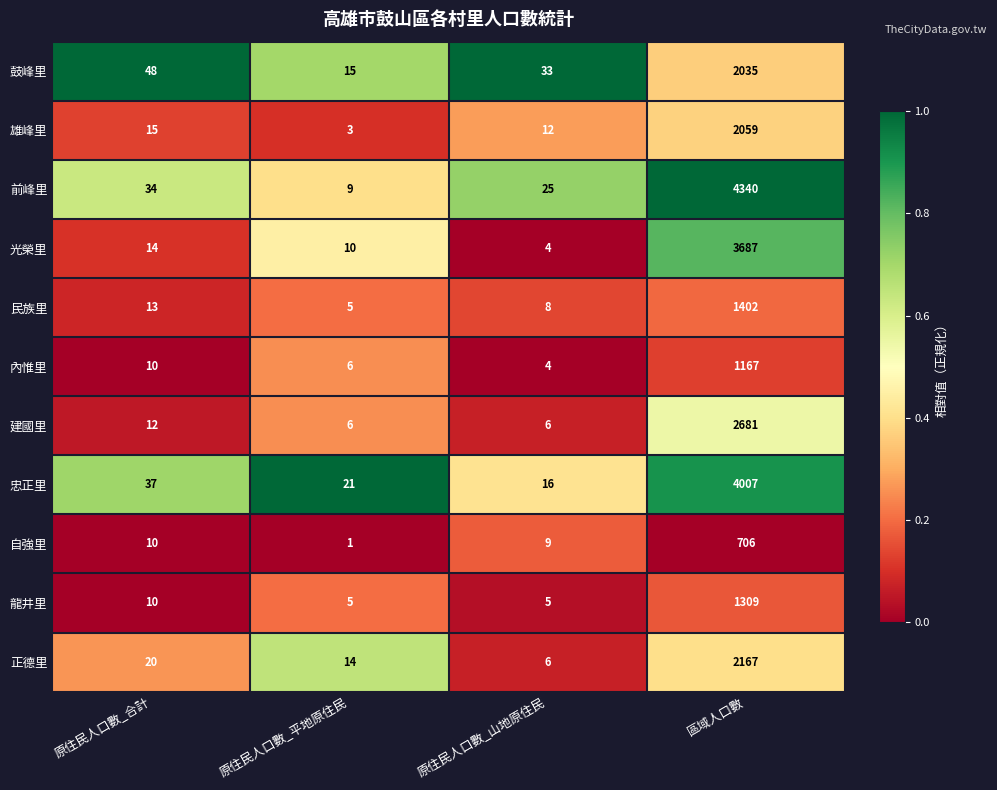

What is the sum of all 忠正里 values?

4081